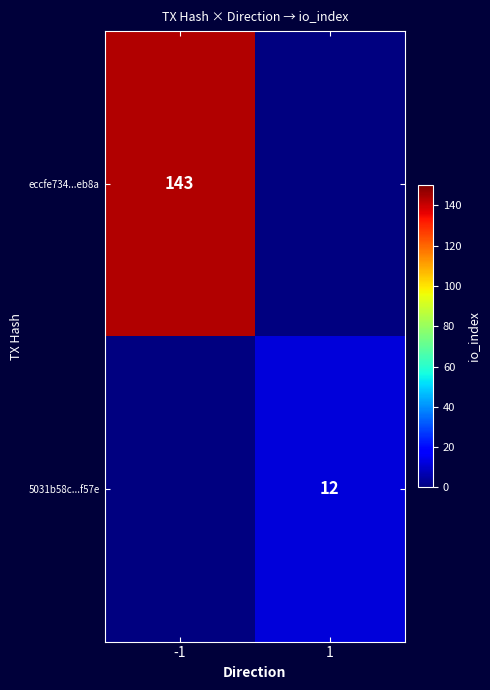

At how many categories does at least one series exceed 61?

1